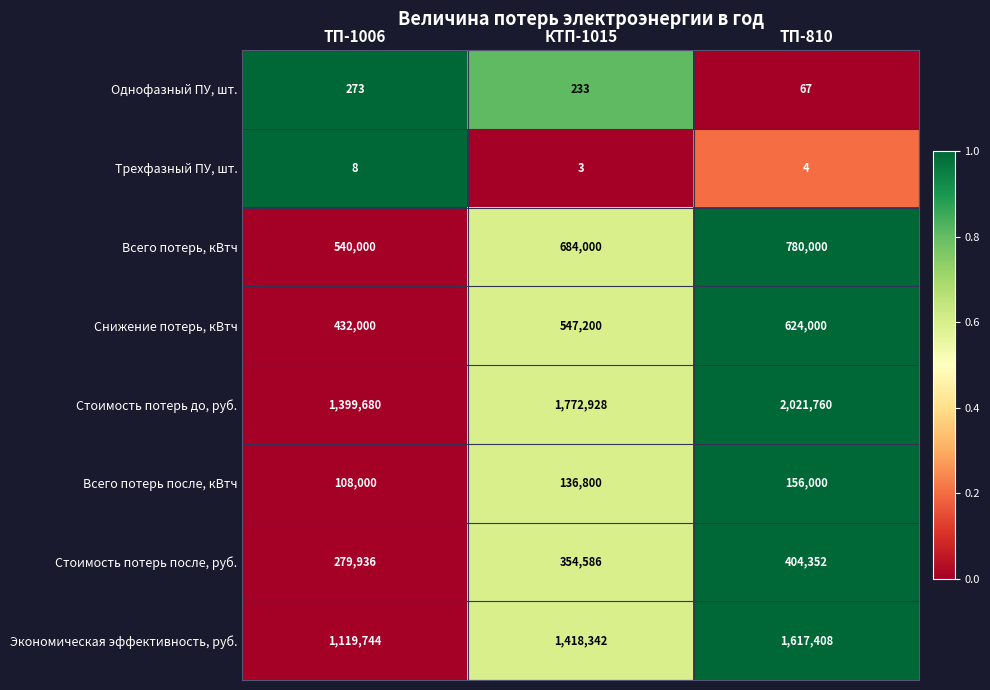

What is the sum of all Экономическая эффективность, руб. values?

4155494